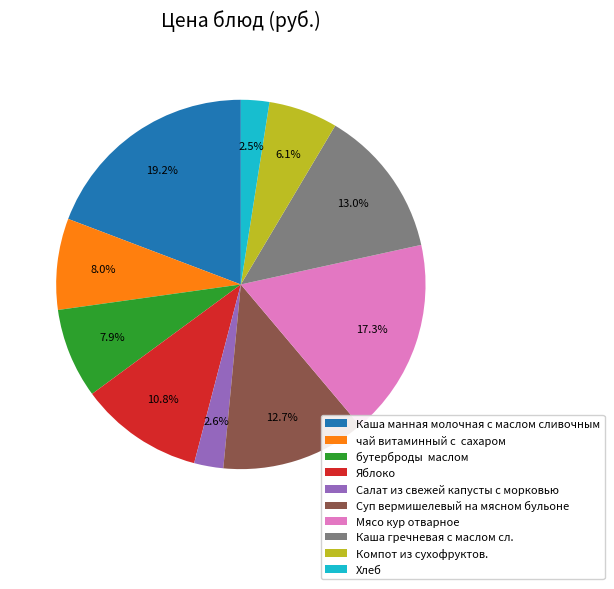

How many slices are in this pie chart?

10